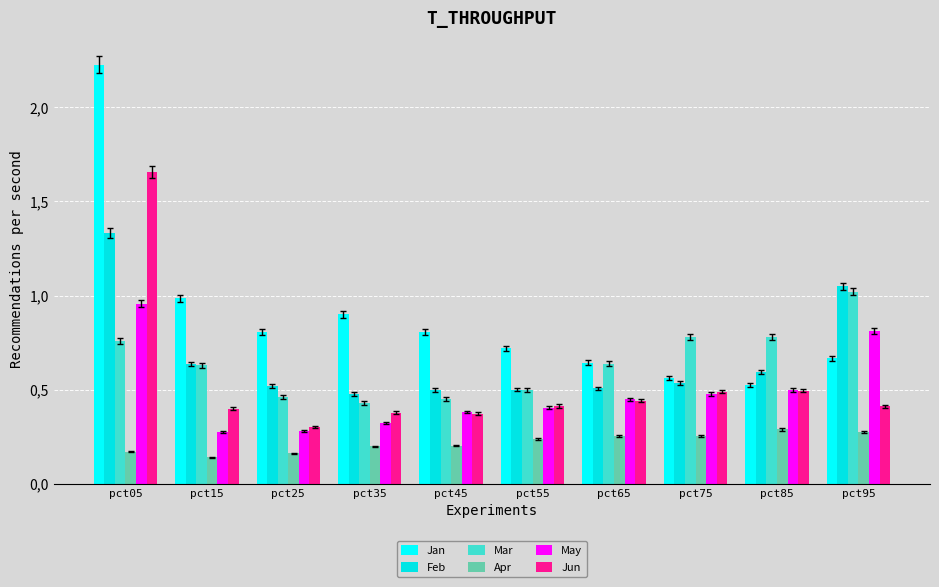

Is it true that Feb equals 0.5 at pct55?

True